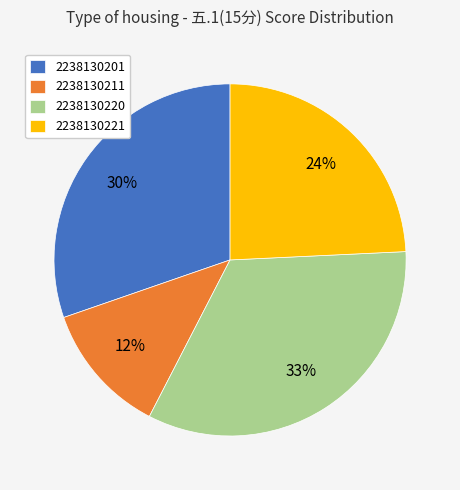

True or false: 2238130221 accounts for 31% of the total.

False